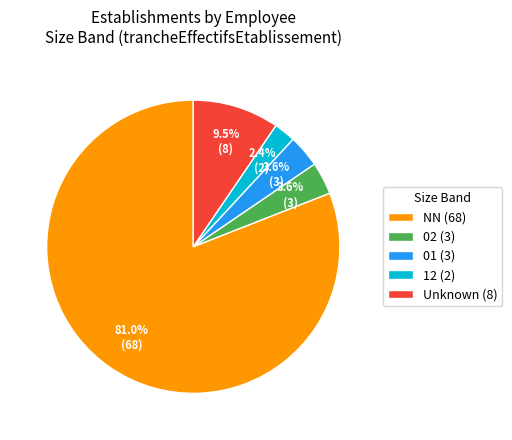

What is the ratio of the value at 01 (3) to the value at Unknown (8)?

0.4